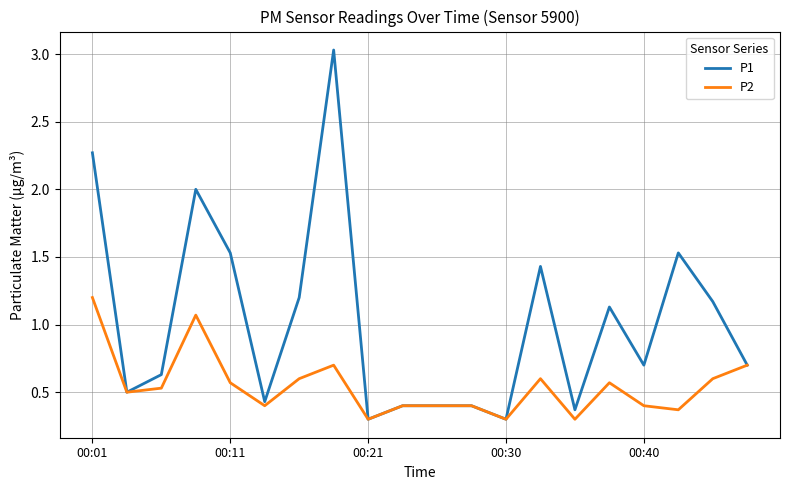

Rank the series by their maximum value, from highest to lowest.

P1, P2